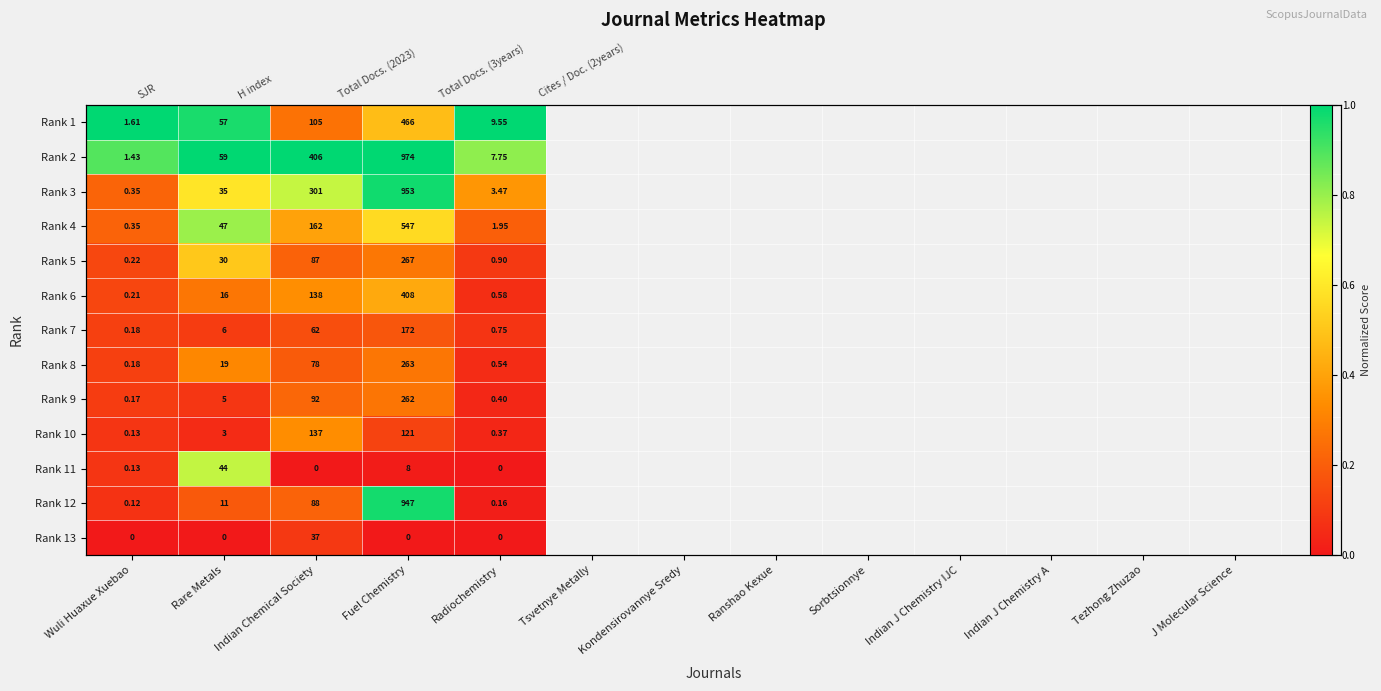

Which has a higher value, Indian Chemical Society or Wuli Huaxue Xuebao?

Wuli Huaxue Xuebao